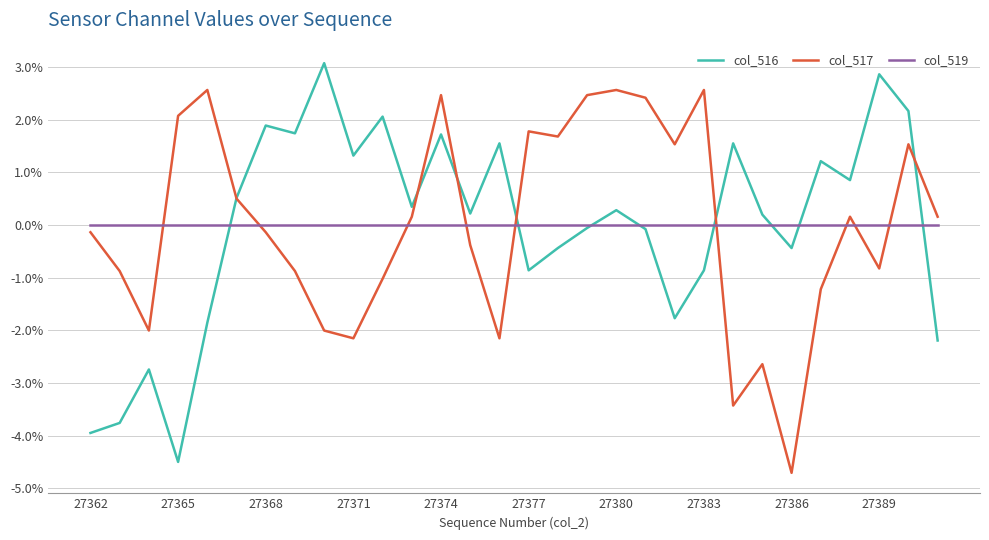

True or false: col_519 has more than 2 points higher than both neighbors.

False